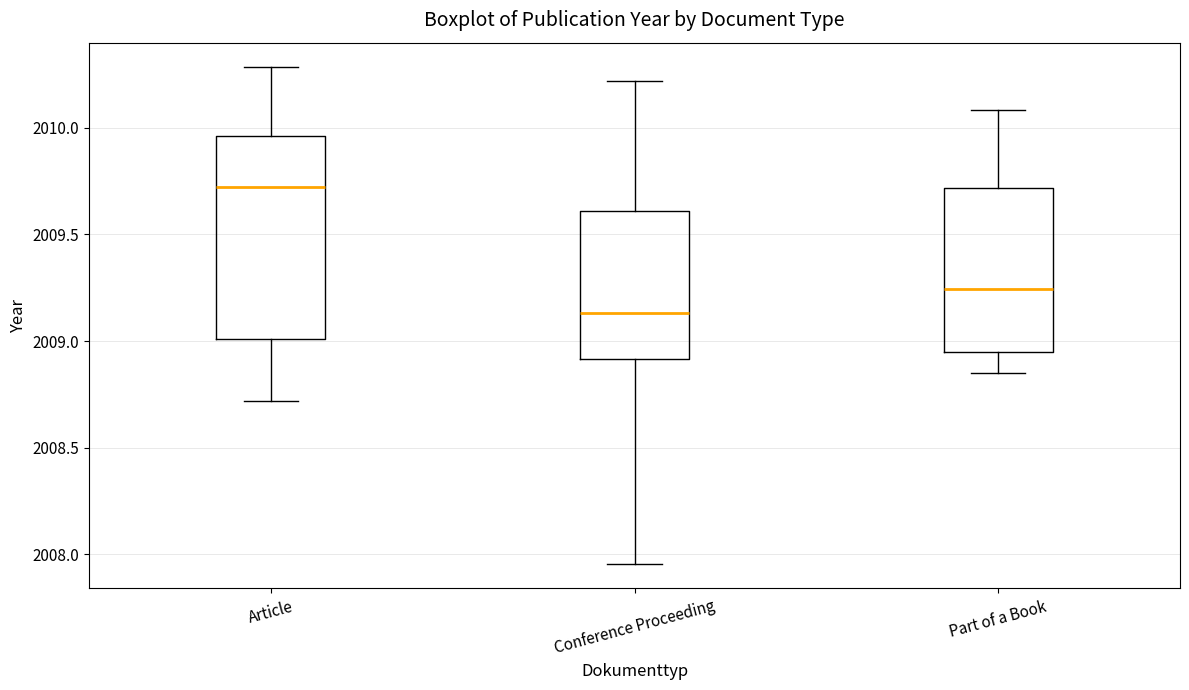

Where does the median line of the box for Article sit on the y-axis? The values are not printed on the chart, so give them approximately, as read against the axis.

2009.70